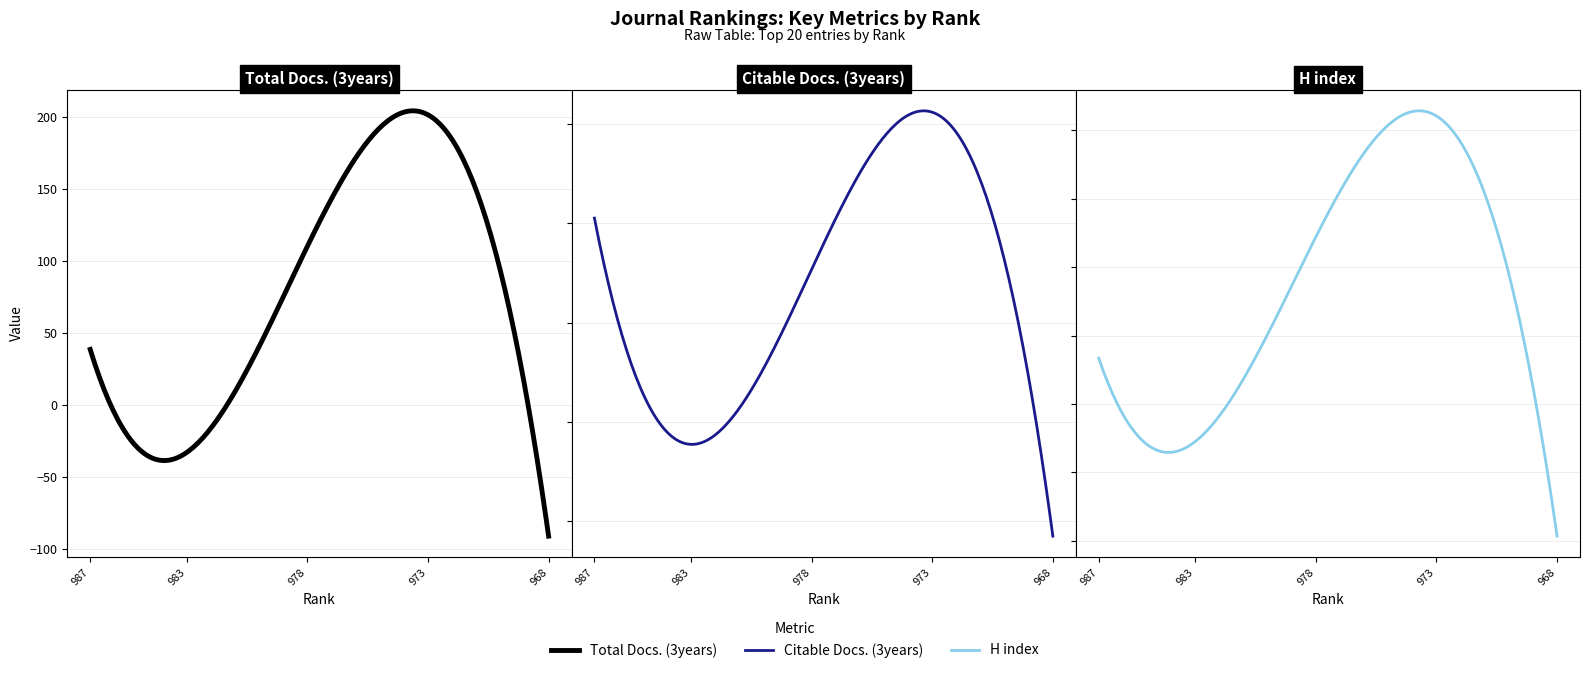

Which label corresponds to the largest value in the chart?

975